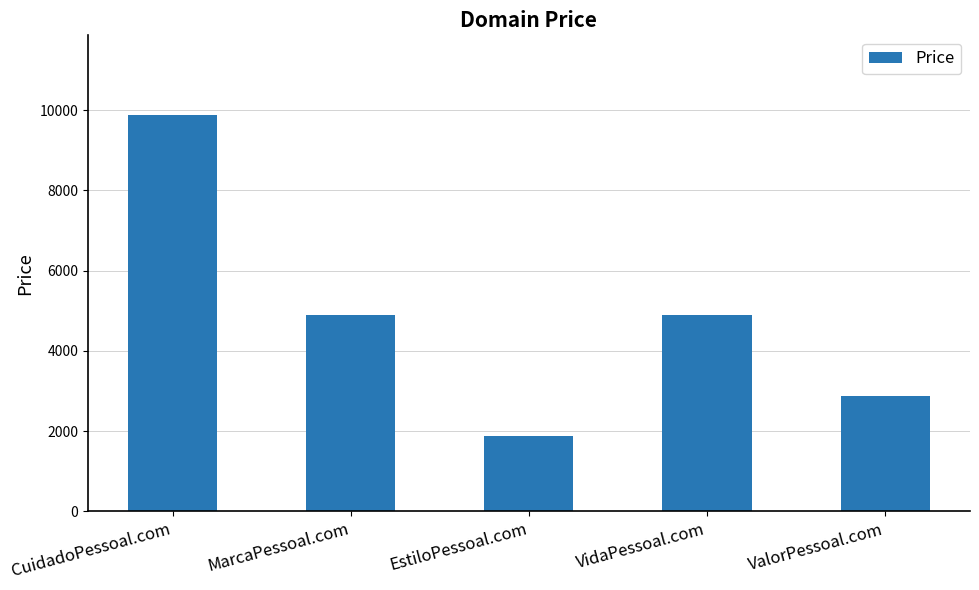

Reading left to right, list all the values displayed in this chart.

CuidadoPessoal.com=9888	MarcaPessoal.com=4888	EstiloPessoal.com=1888	VidaPessoal.com=4888	ValorPessoal.com=2888